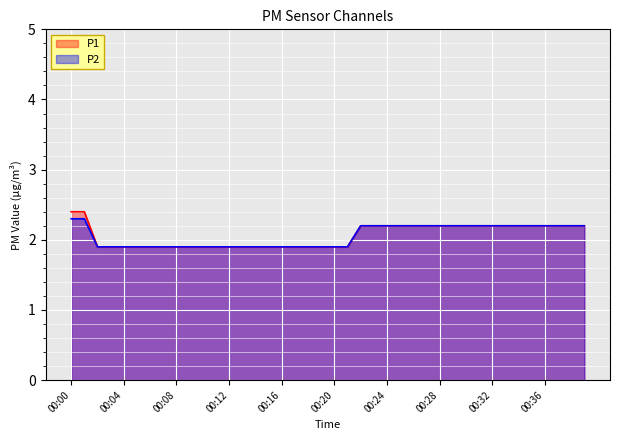

How many data points in P1 are less than 2?

20